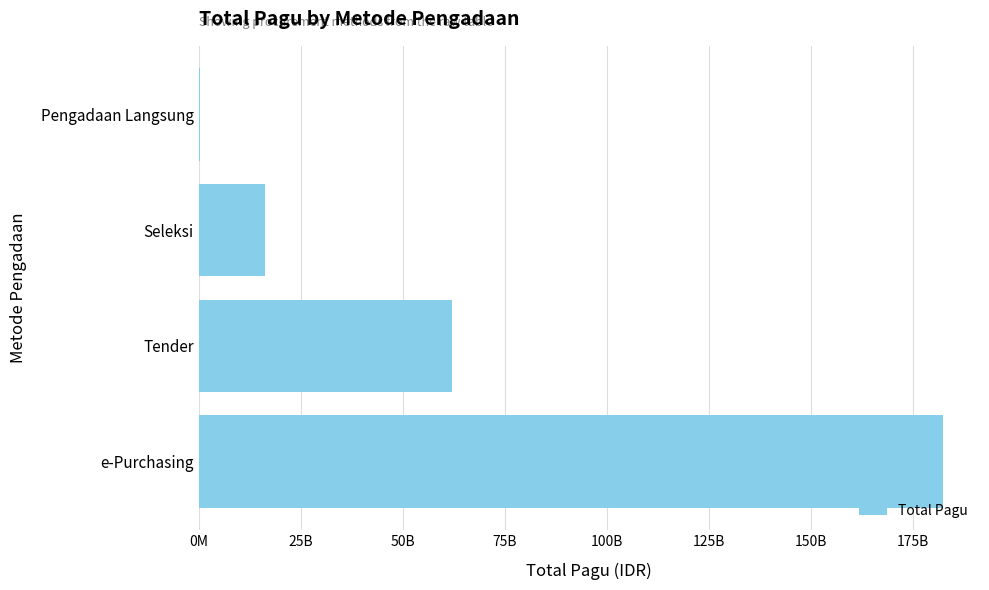

Are the bars horizontal?

Yes